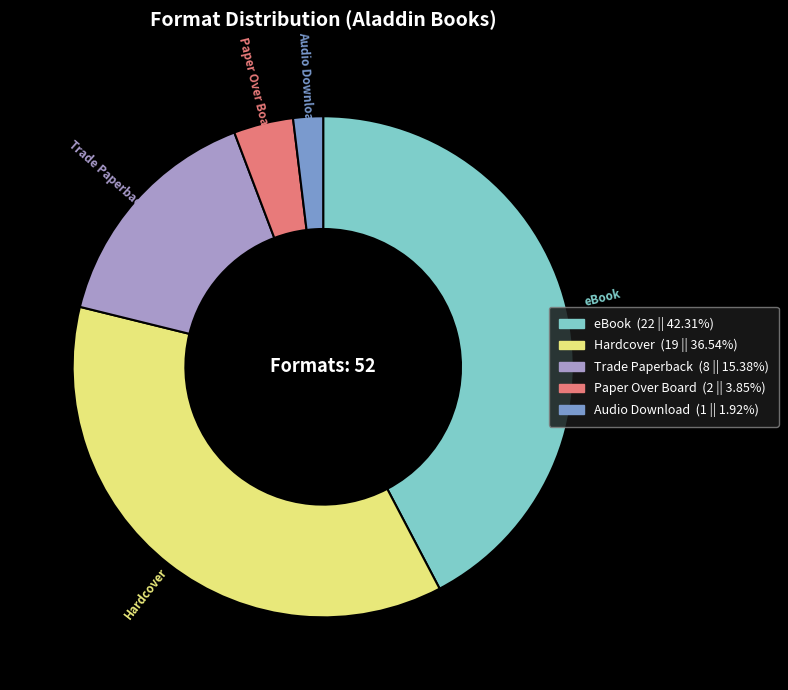

Approximately how many times larger is the value at Trade Paperback compared to Paper Over Board?

4.0